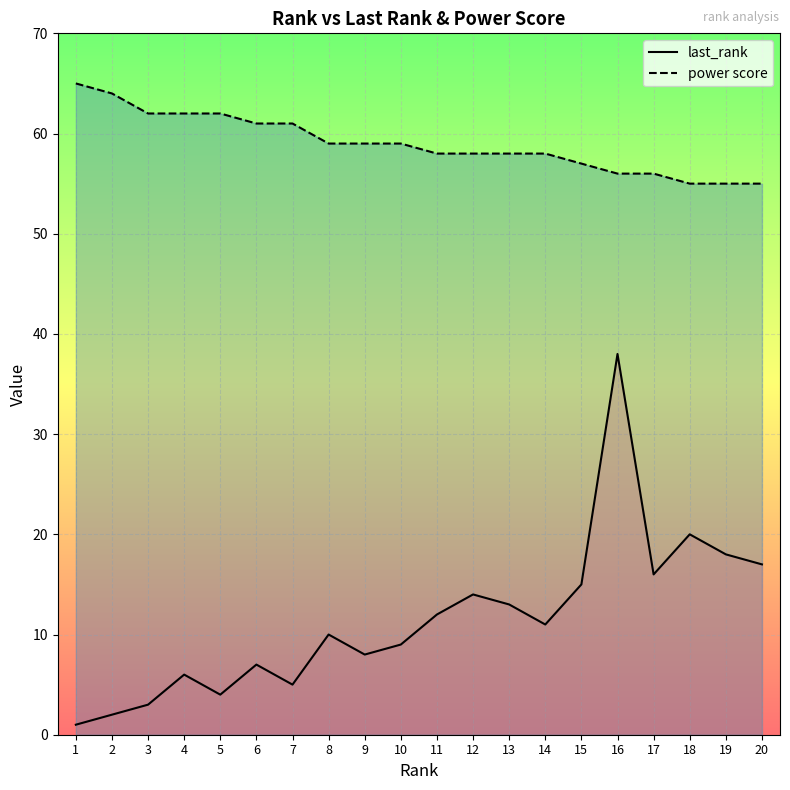

How many series are shown in this chart?

2